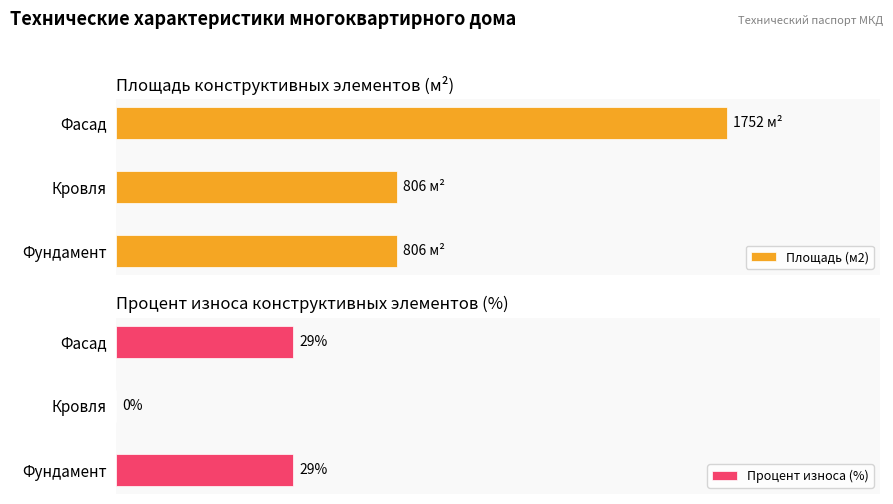

What is the value of the Процент износа (%) bar at the 3rd from the left?

29